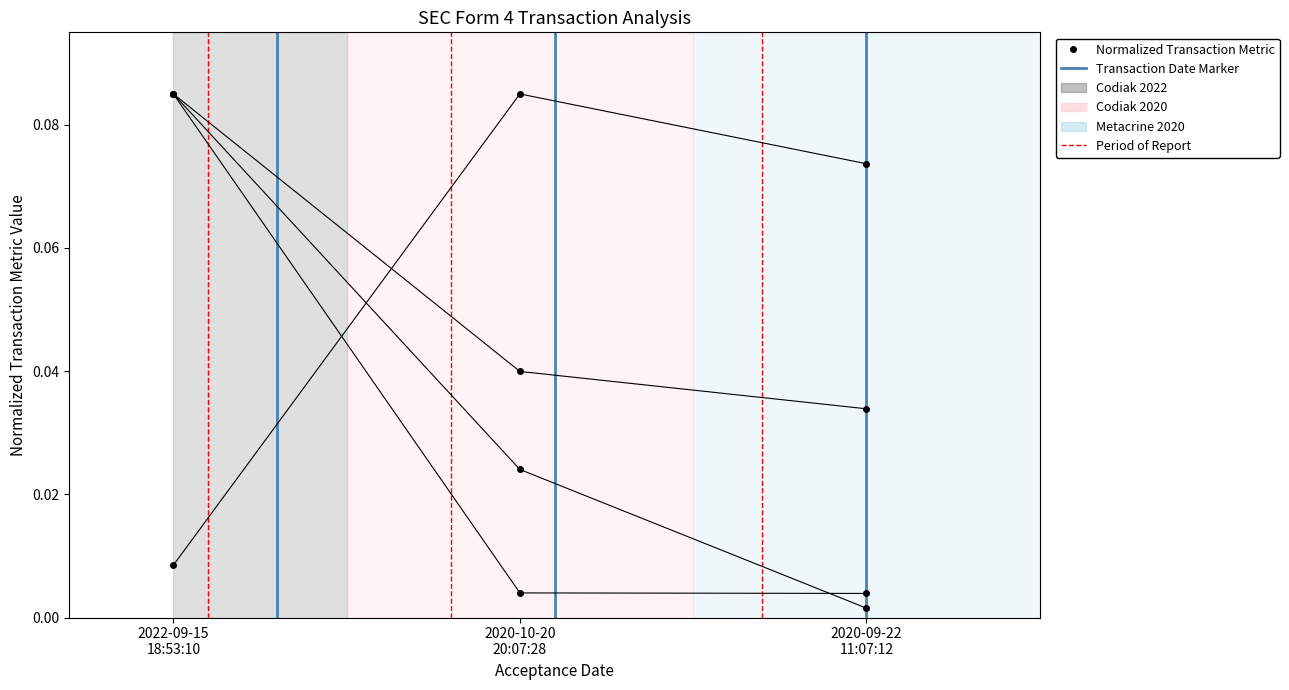

What is the sum of the transactionShares values at 2022-09-15 18:53:10 and 2020-09-22 11:07:12?

0.1